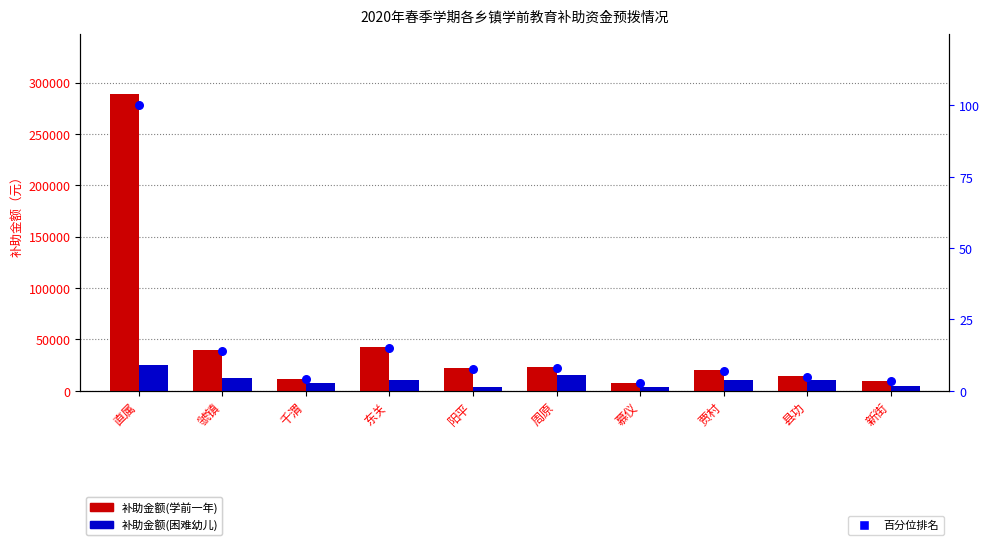

At how many categories does at least one series exceed 24620?

3